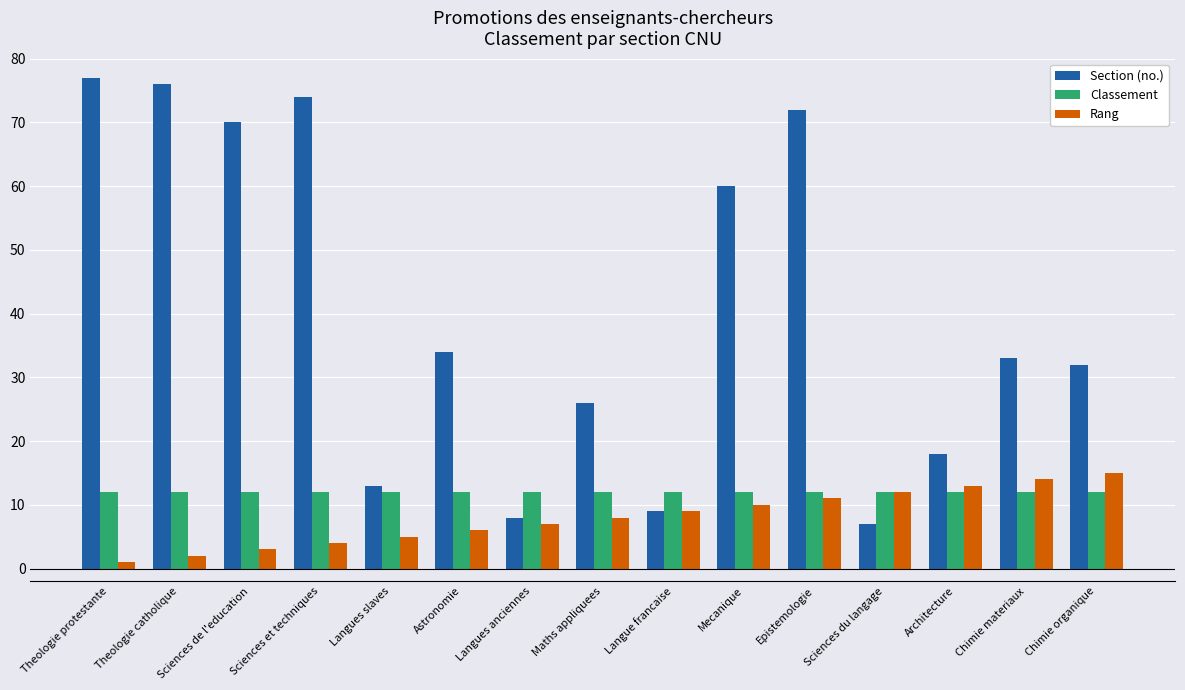

What is the sum of the Section (no.) values at Maths appliquees and Sciences de l'education?

96